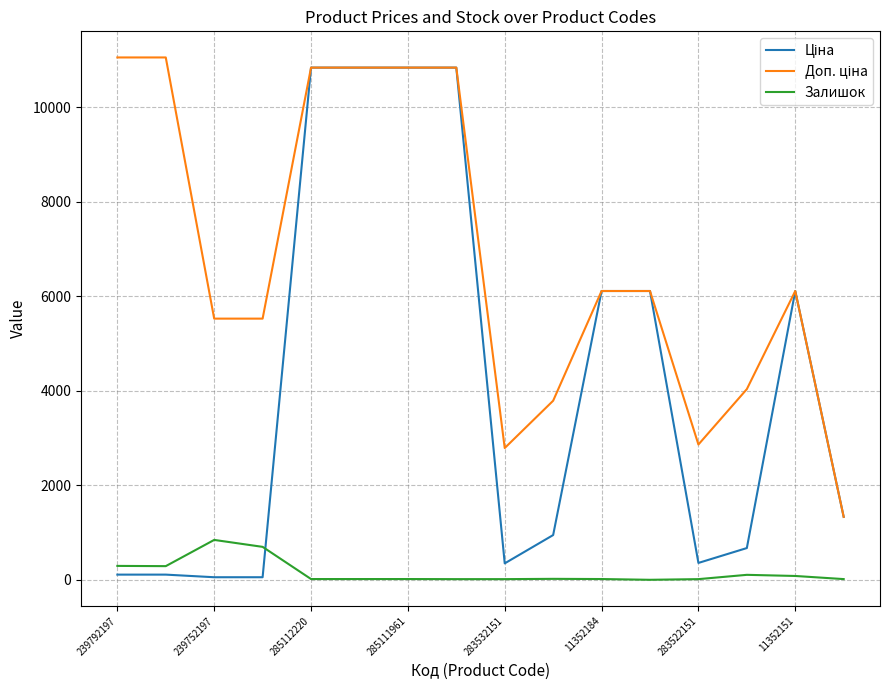

What is the maximum value for Залишок?

845.0